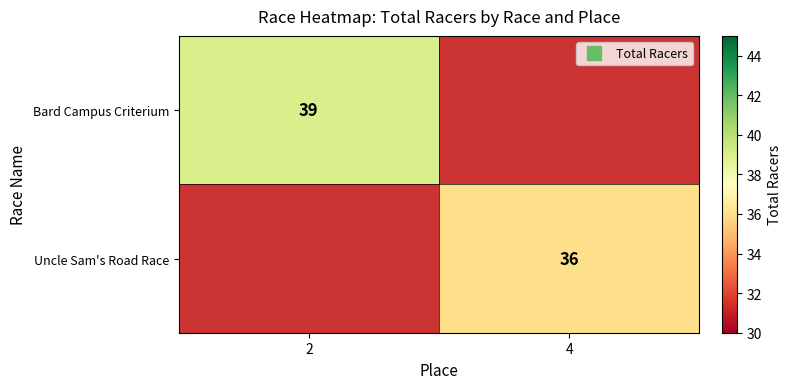

True or false: Bard Campus Criterium has a value of 21.4 at 2.

False